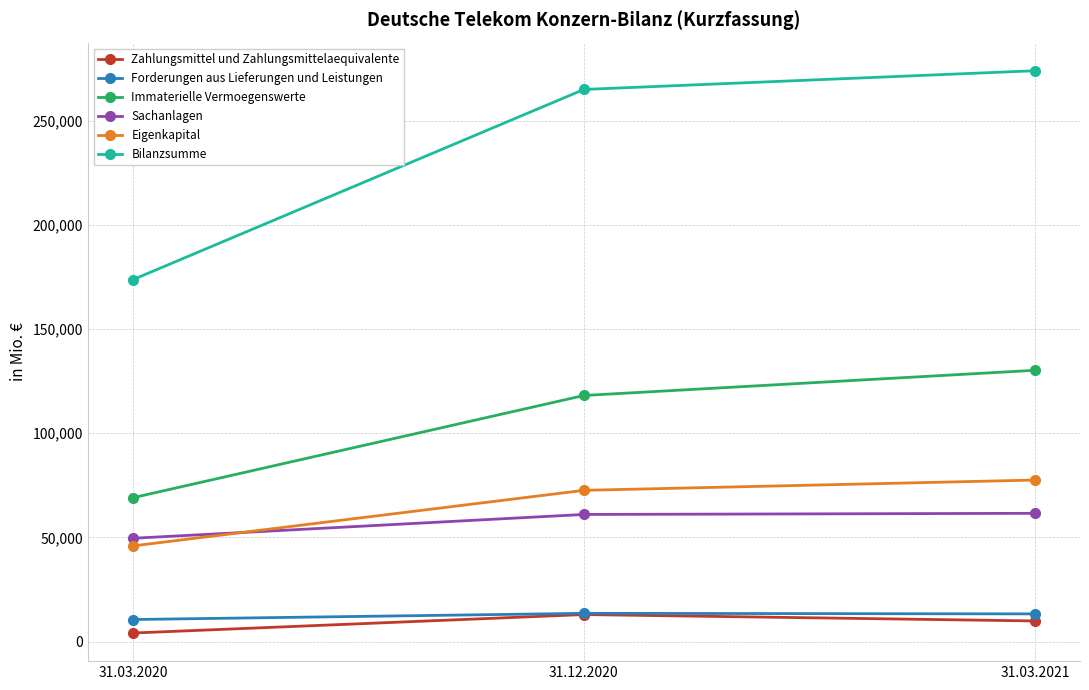

Does the chart display data point markers on the line(s)?

Yes